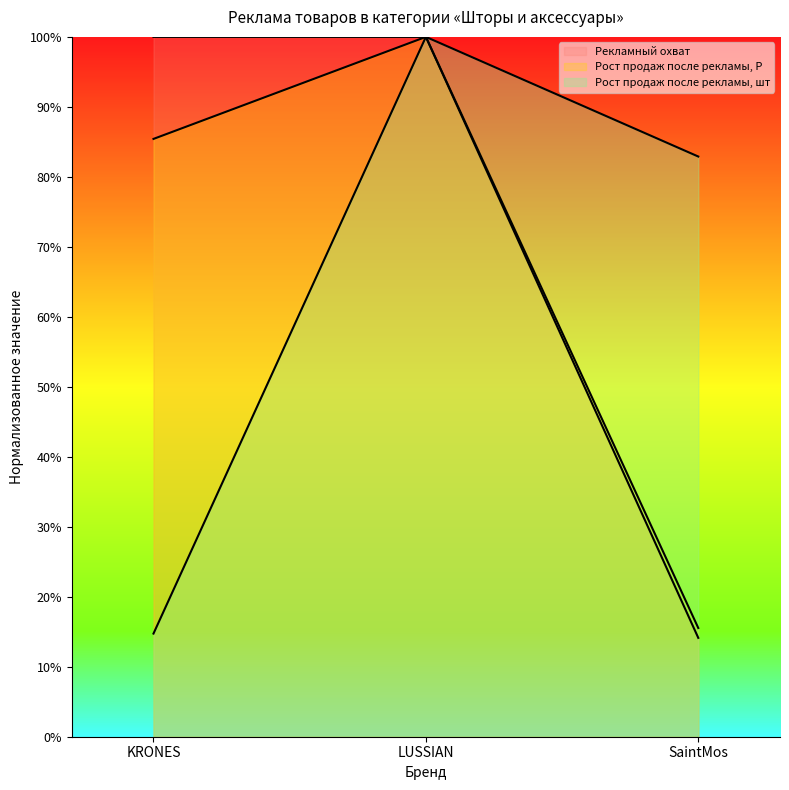

Is the value of Рекламный охват at SaintMos greater than the value of Рост продаж после рекламы, Р at SaintMos?

No